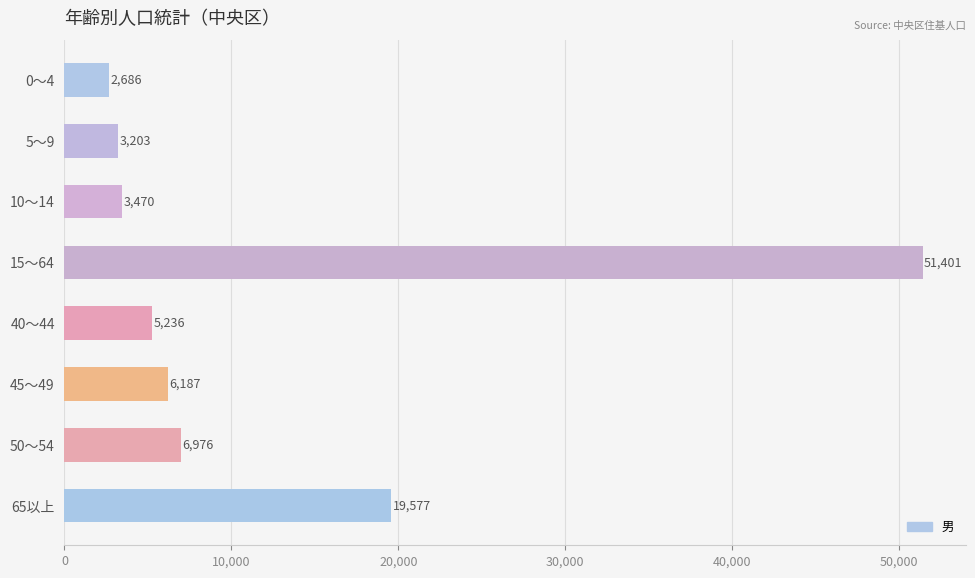

Rank the categories by value from lowest to highest.

0～4, 5～9, 10～14, 40～44, 45～49, 50～54, 65以上, 15～64